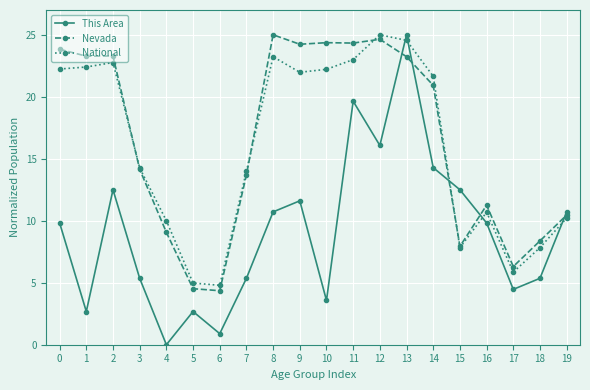

At which label does National reach its peak?

12